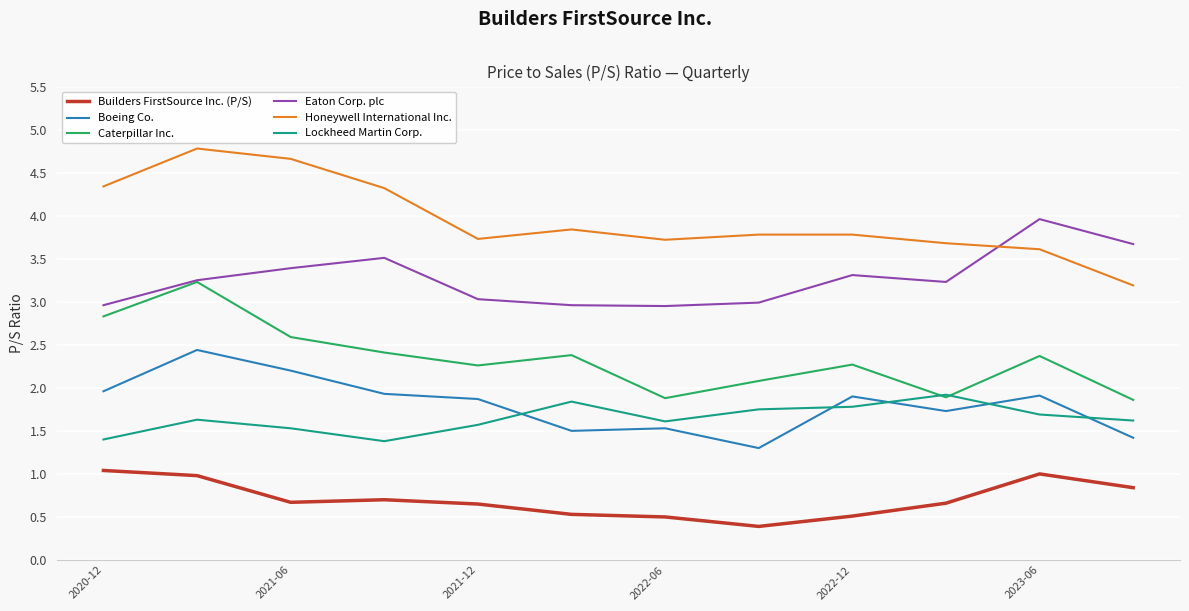

True or false: Builders FirstSource Inc. (P/S) and Honeywell International Inc. cross at least once.

False